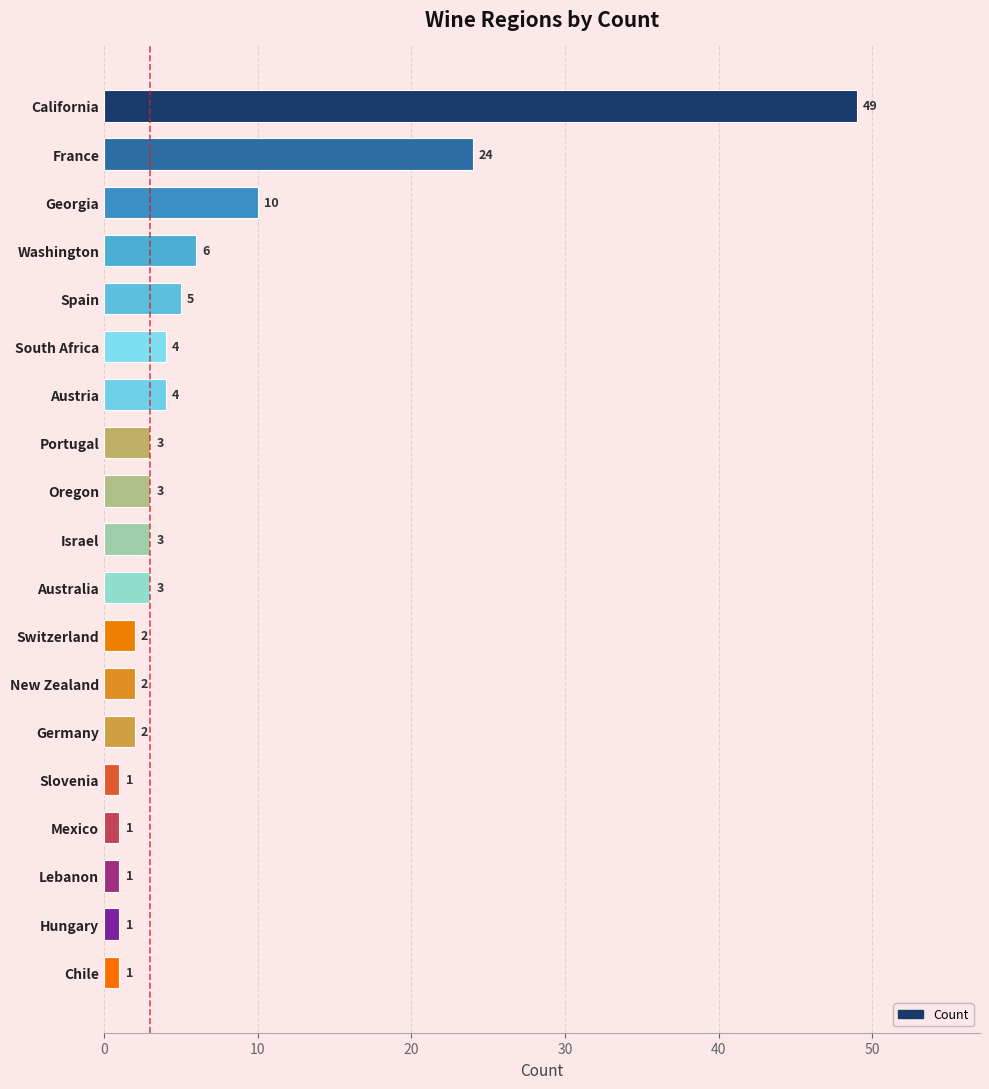

Reading top to bottom, extract all data points from this chart.

California=49	France=24	Georgia=10	Washington=6	Spain=5	South Africa=4	Austria=4	Portugal=3	Oregon=3	Israel=3	Australia=3	Switzerland=2	New Zealand=2	Germany=2	Slovenia=1	Mexico=1	Lebanon=1	Hungary=1	Chile=1